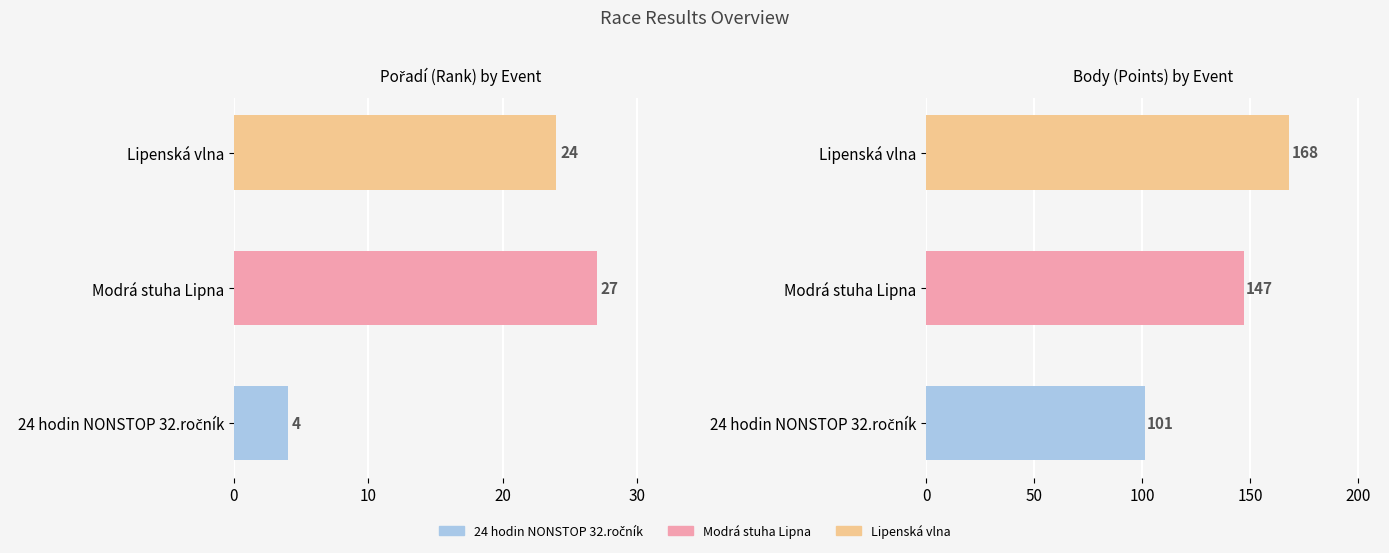

Count the number of categories in the chart.

3